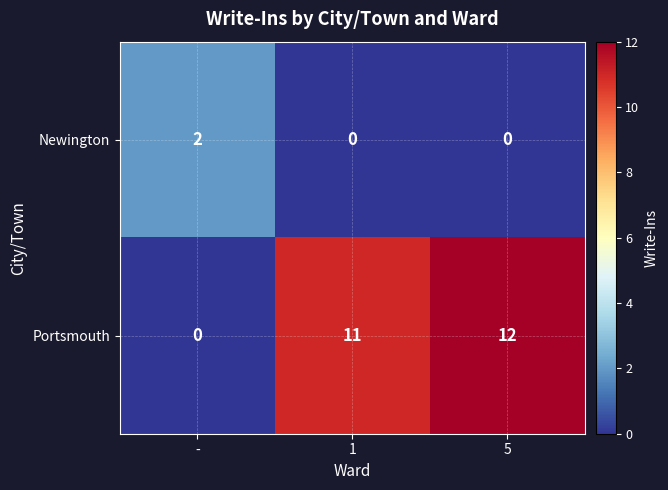

What value does the Portsmouth series have at 1, to the nearest 10?

10